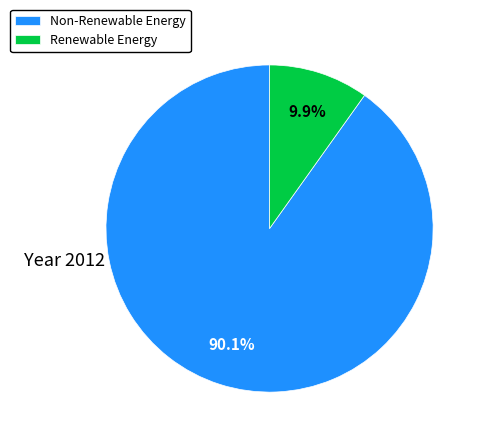

What is the largest slice in the pie chart?

Non-Renewable Energy